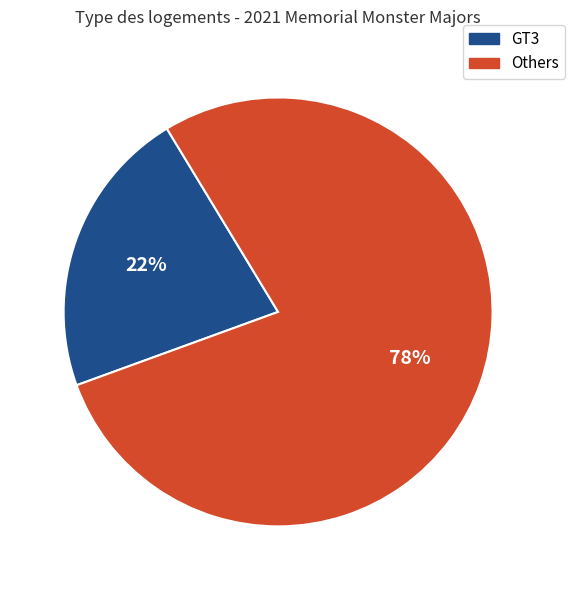

To the nearest percent, what is the average slice percentage?

50%